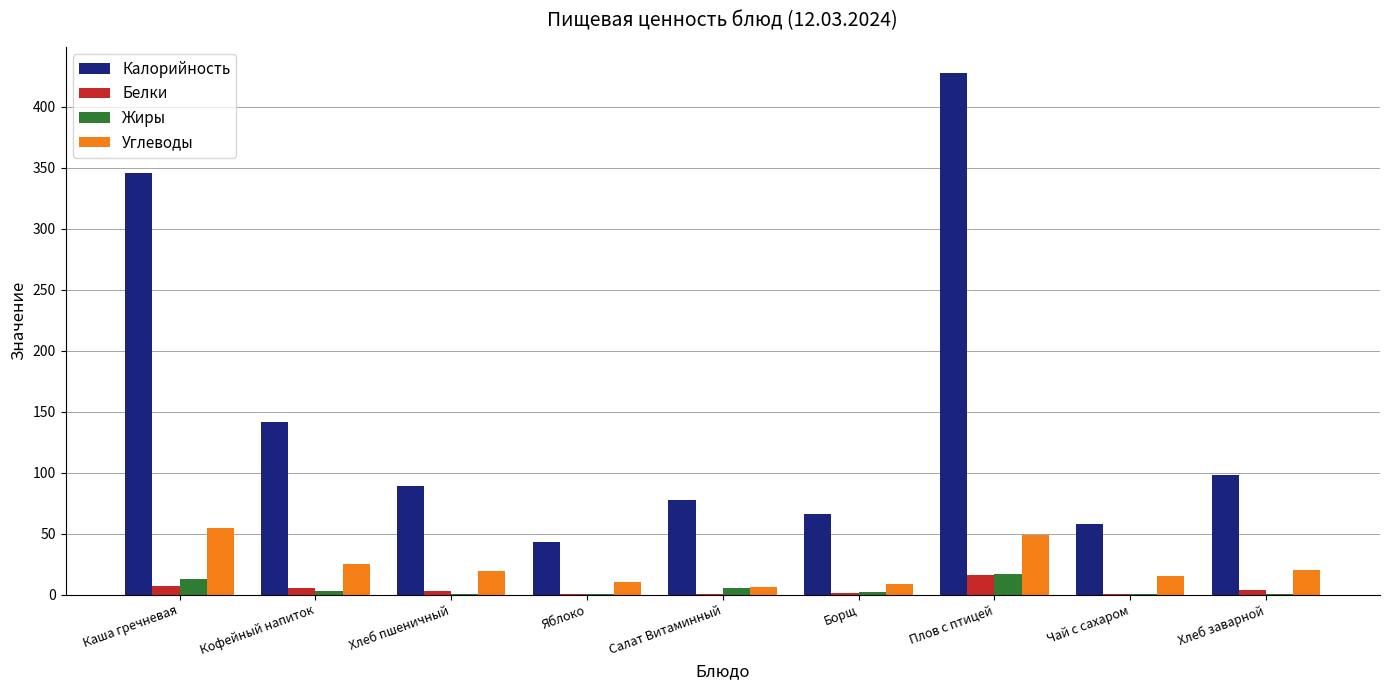

At which category is the sum across all series the highest?

Плов с птицей